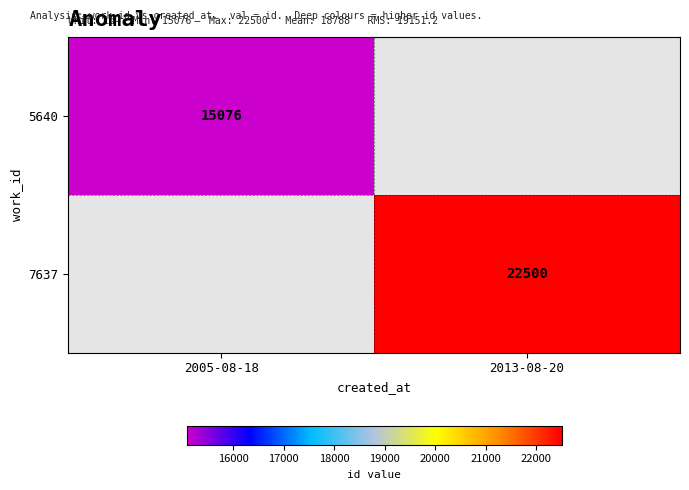

The 5640 series shows 27129.6 at 2005-08-18. True or false?

False